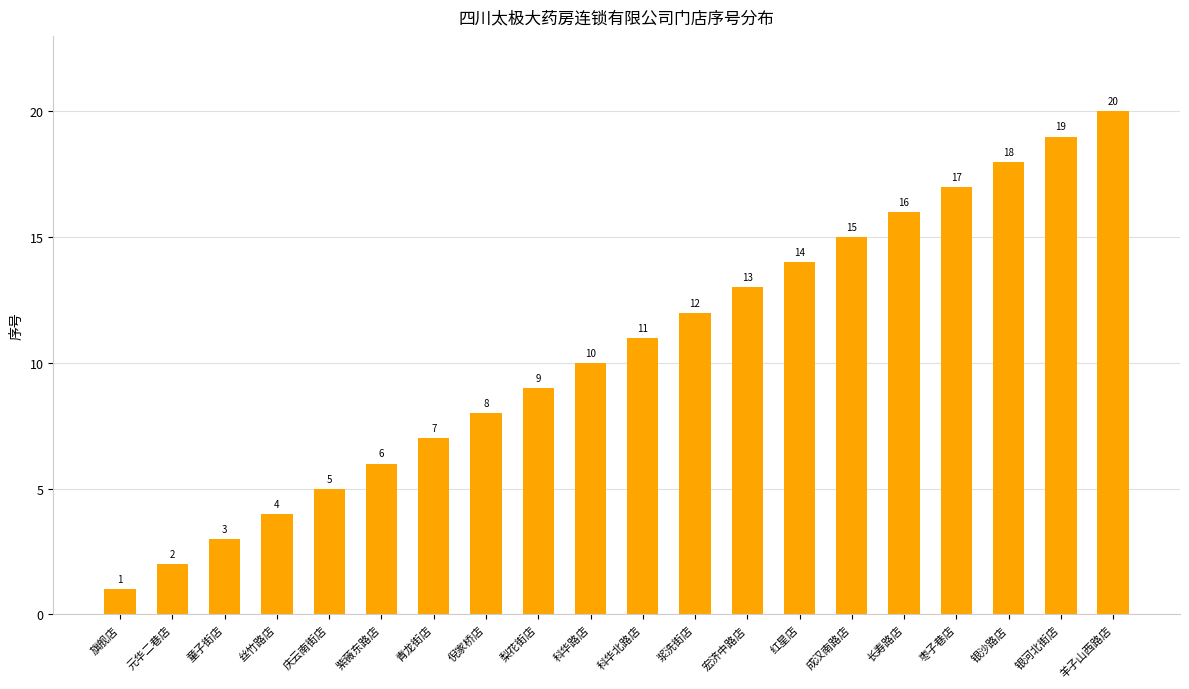

Which category has the lowest value across all series?

旗舰店